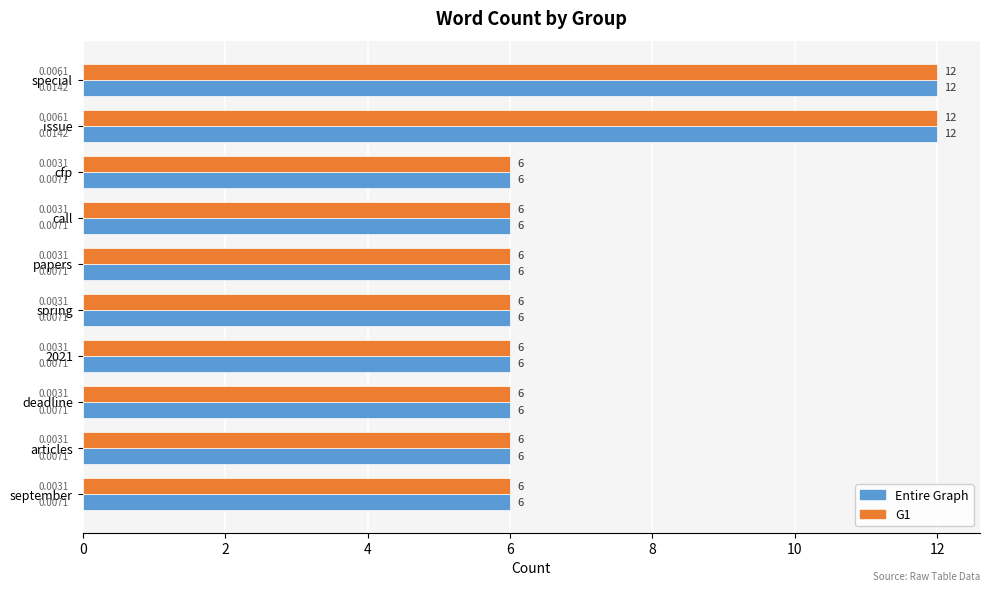

What is the difference between the second highest and minimum values in the G1 series?

6